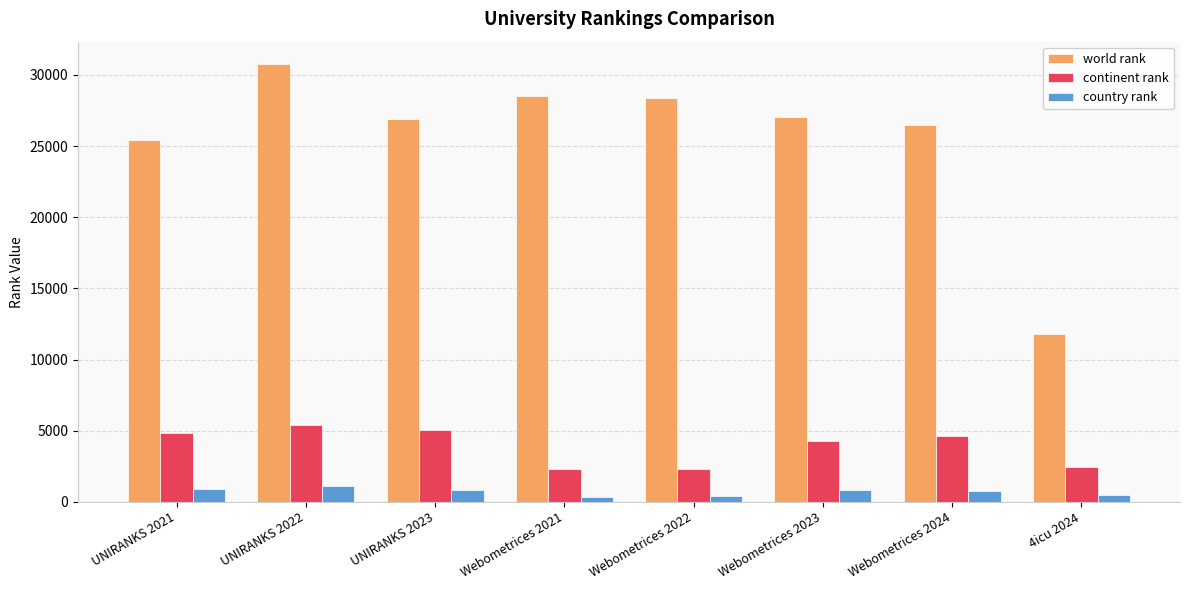

The world rank series shows 11776 at 4icu 2024. True or false?

True